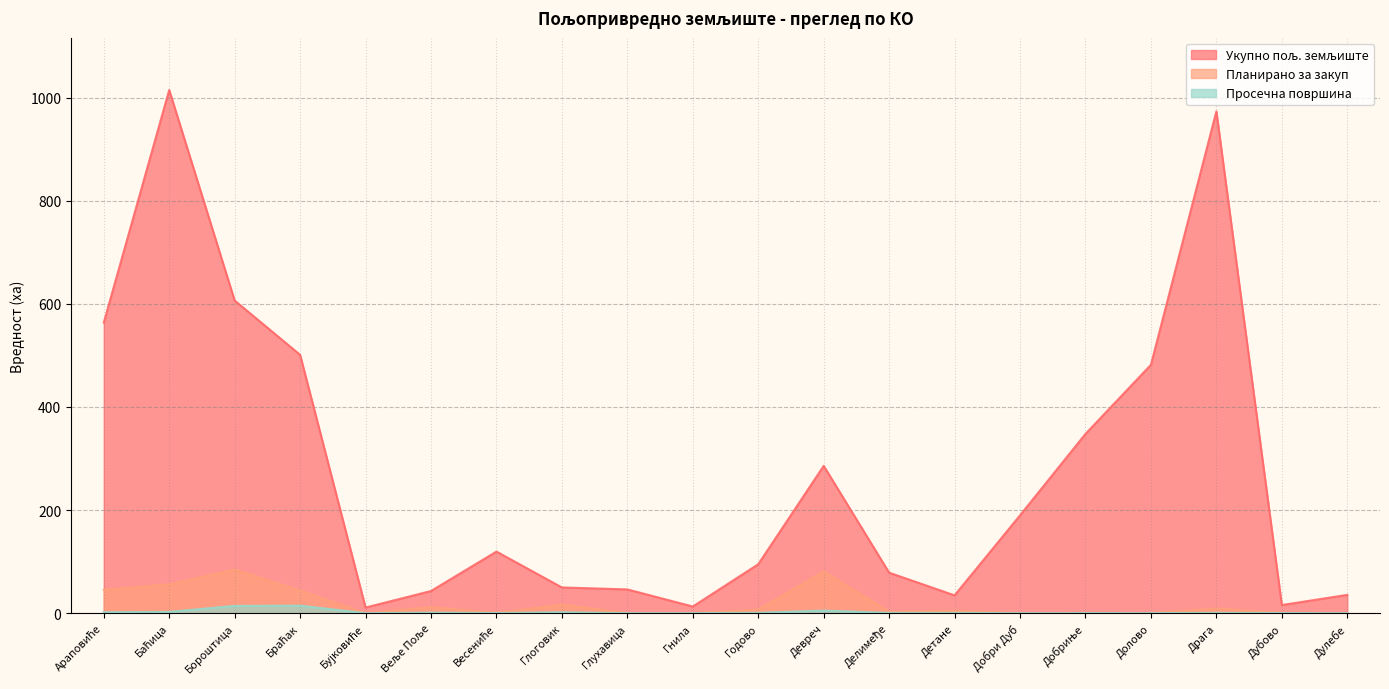

Reading right to left, list all the values displayed in this chart.

Укупно пољ. земљиште: Дулебе=35.4	Дубово=15.7	Драга=973.3	Долово=481.7	Добриње=347.7	Добри Дуб=189.8	Детане=34.5	Делимеђе=78.5	Девреч=285.7	Годово=94.9	Гнила=12.9	Глухавица=46.0	Глоговик=49.8	Весениће=119.4	Веље Поље=42.9	Бујковиће=10.9	Браћак=501.0	Бороштица=606.3	Баћица=1014.6	Араповиће=563.5
Планирано за закуп: Дулебе=0.0	Дубово=1.1	Драга=8.9	Долово=0.3	Добриње=0.7	Добри Дуб=0.0	Детане=5.0	Делимеђе=2.8	Девреч=80.6	Годово=7.0	Гнила=0.3	Глухавица=0.0	Глоговик=16.5	Весениће=0.7	Веље Поље=11.7	Бујковиће=0.0	Браћак=43.6	Бороштица=84.7	Баћица=55.8	Араповиће=45.3
Просечна површина: Дулебе=0.0	Дубово=0.2	Драга=0.5	Долово=0.1	Добриње=0.2	Добри Дуб=0.0	Детане=0.5	Делимеђе=0.4	Девреч=5.0	Годово=0.6	Гнила=0.1	Глухавица=0.0	Глоговик=1.6	Весениће=0.2	Веље Поље=1.0	Бујковиће=0.0	Браћак=14.5	Бороштица=14.1	Баћица=2.4	Араповиће=1.8